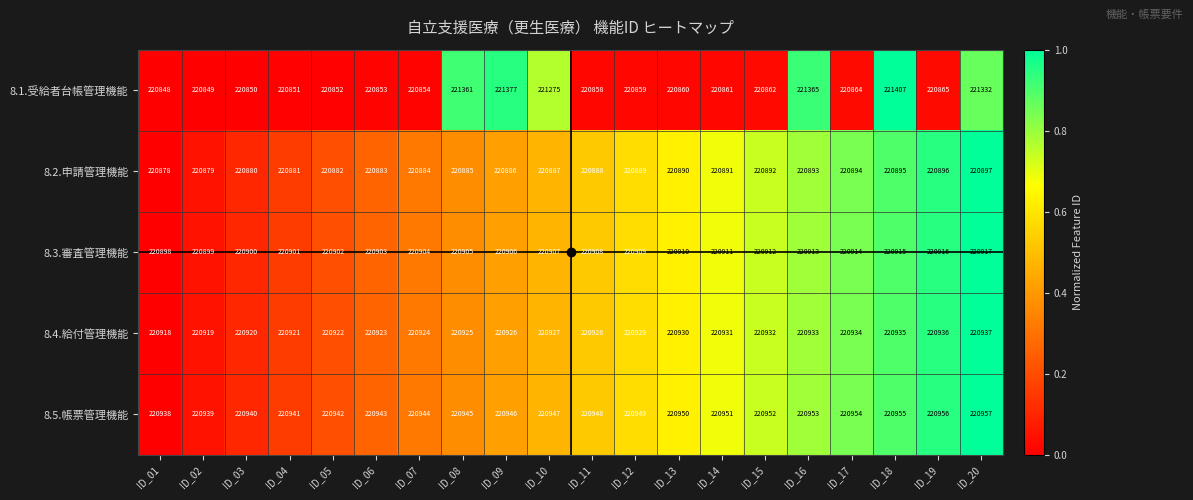

Which series has the largest range (max minus min)?

8.1.受給者台帳管理機能